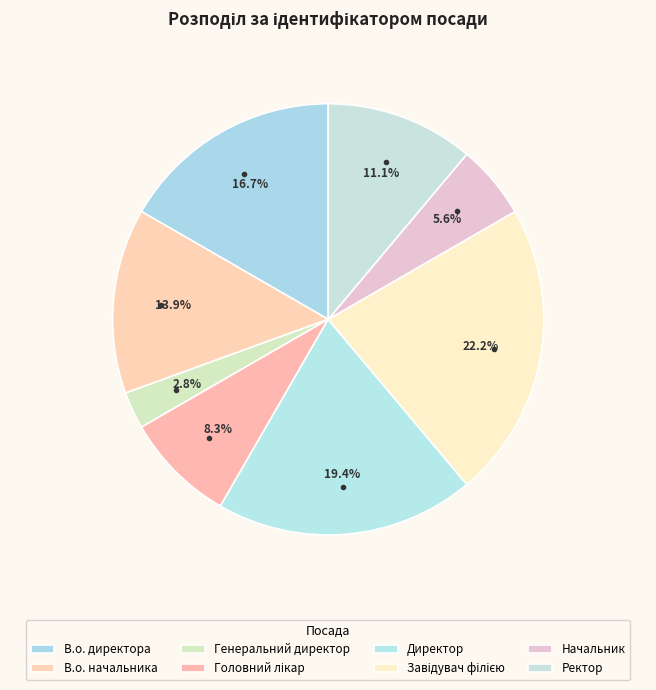

To the nearest percent, what percentage of the pie is В.о. начальника?

14%